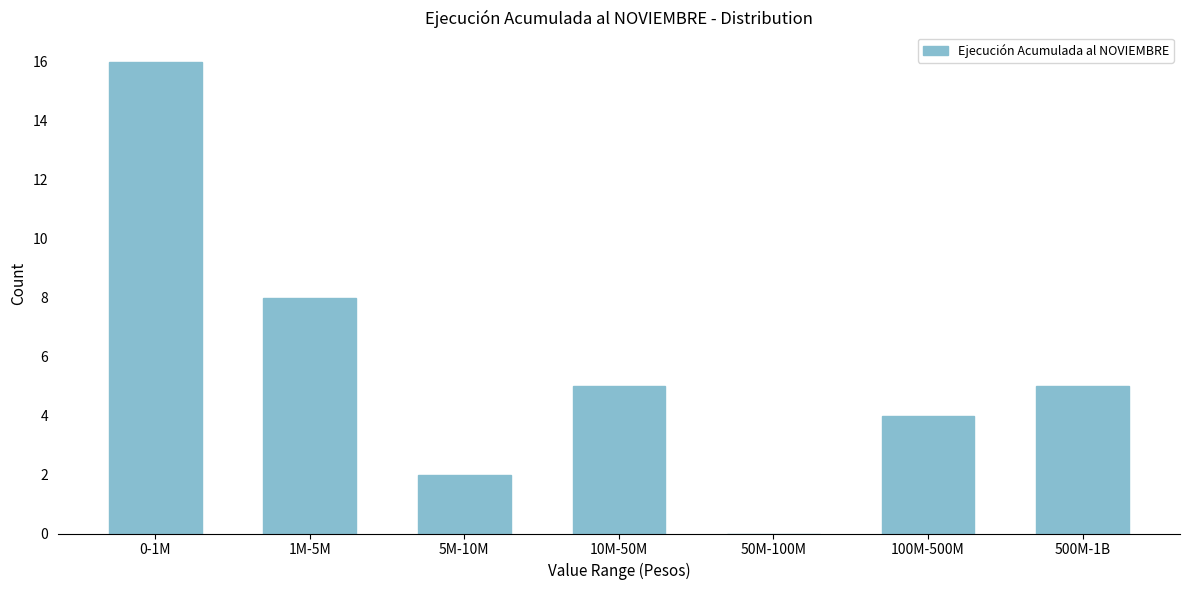

Reading left to right, what are all the values shown in this chart?

0-1M=16	1M-5M=8	5M-10M=2	10M-50M=5	50M-100M=0	100M-500M=4	500M-1B=5